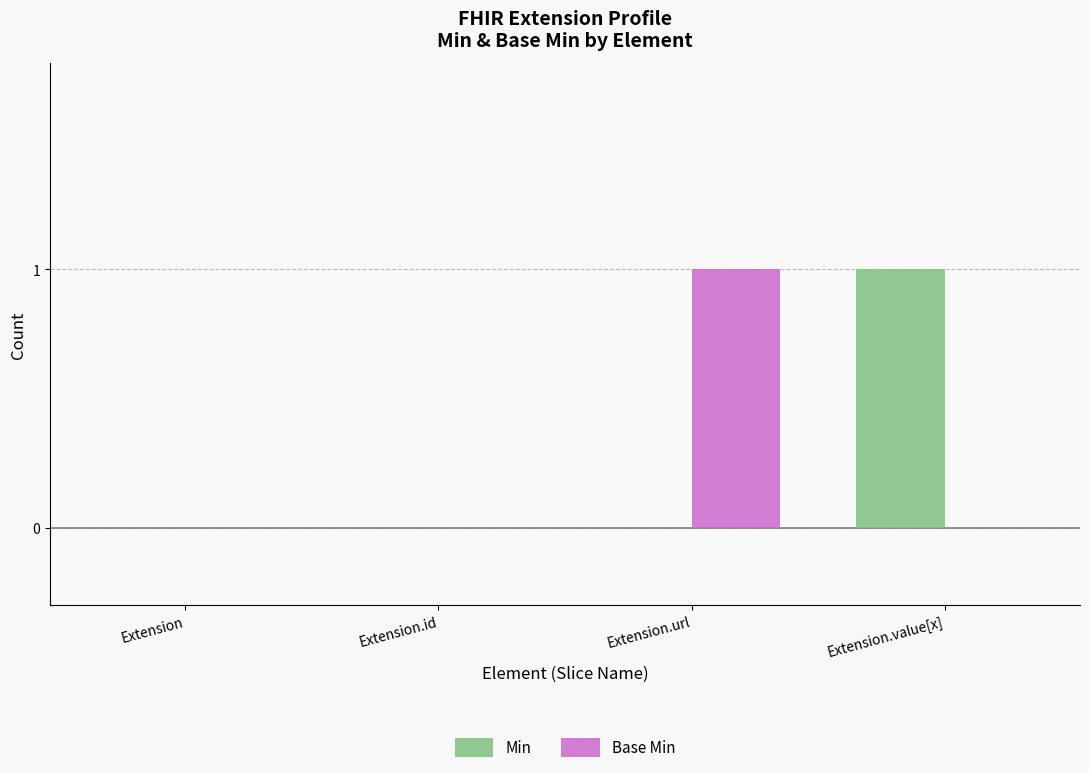

At which label does Base Min reach its peak?

Extension.url